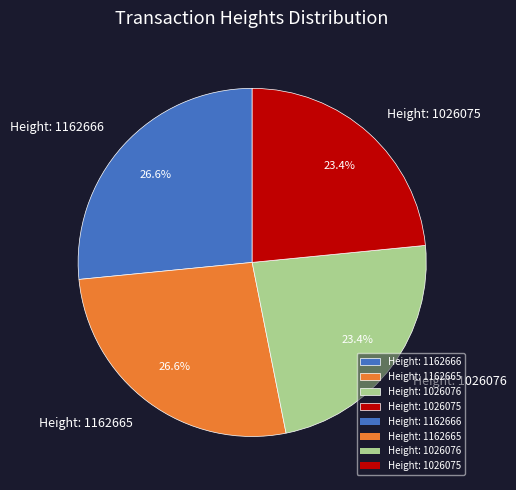

To the nearest percent, what is the combined percentage of Height: 1026076 and Height: 1026075?

47%